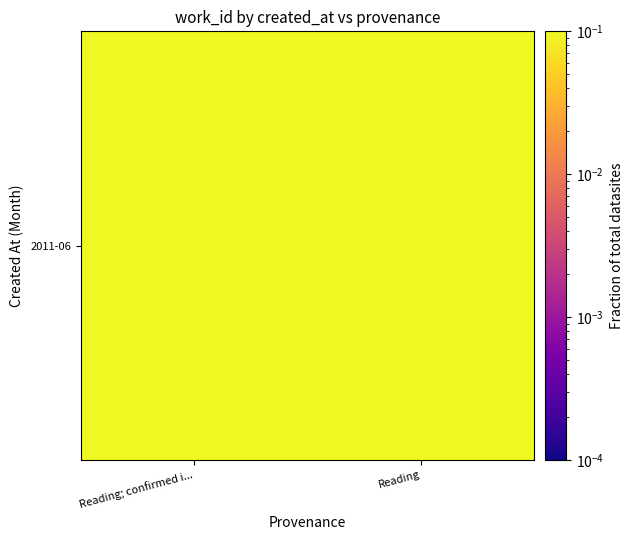

Which label corresponds to the smallest value in the chart?

Reading; confirmed i...